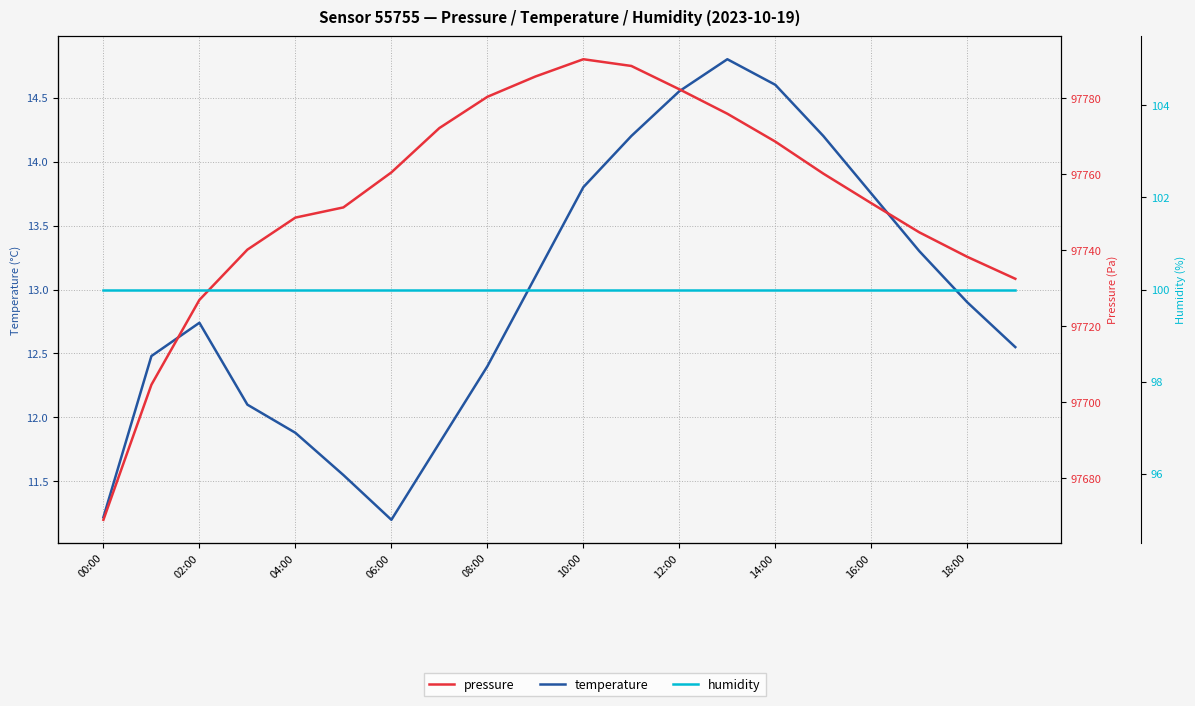

The value of humidity at 13 is 146.8. True or false?

False